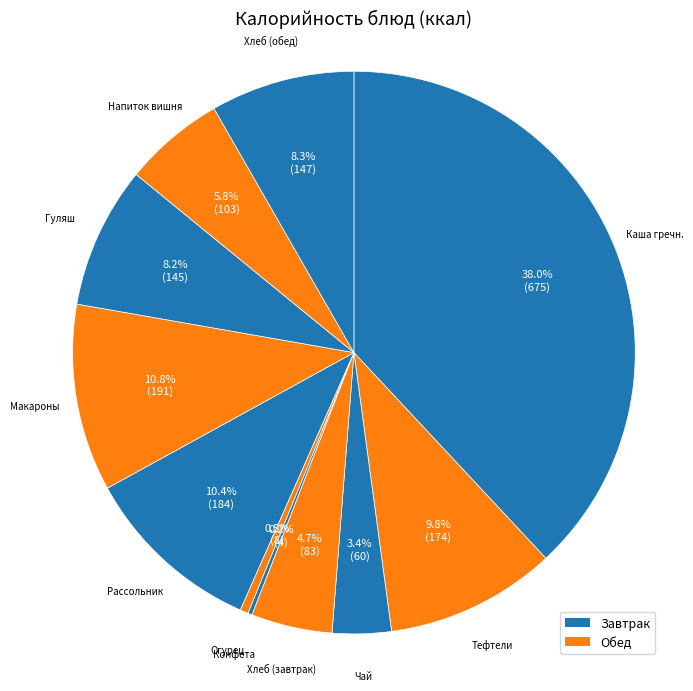

To the nearest percent, what is the difference between the largest and smallest slice percentages?

38%